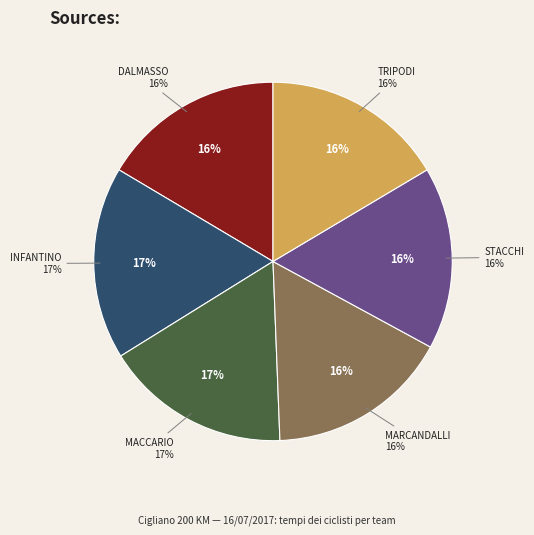

What is the largest slice in the pie chart?

INFANTINO SALVATORE
(FULVIA PAGLIUGHI)